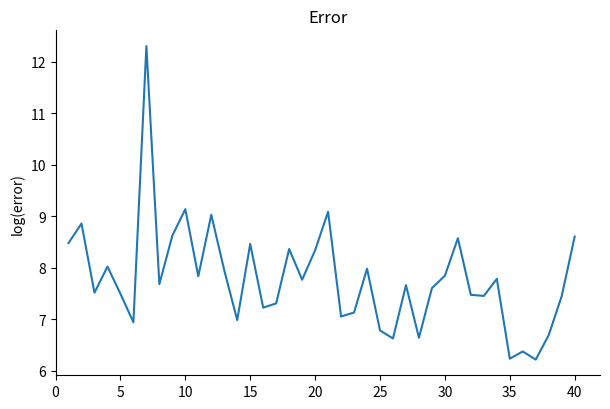

What is the minimum value shown in the chart?

6.2